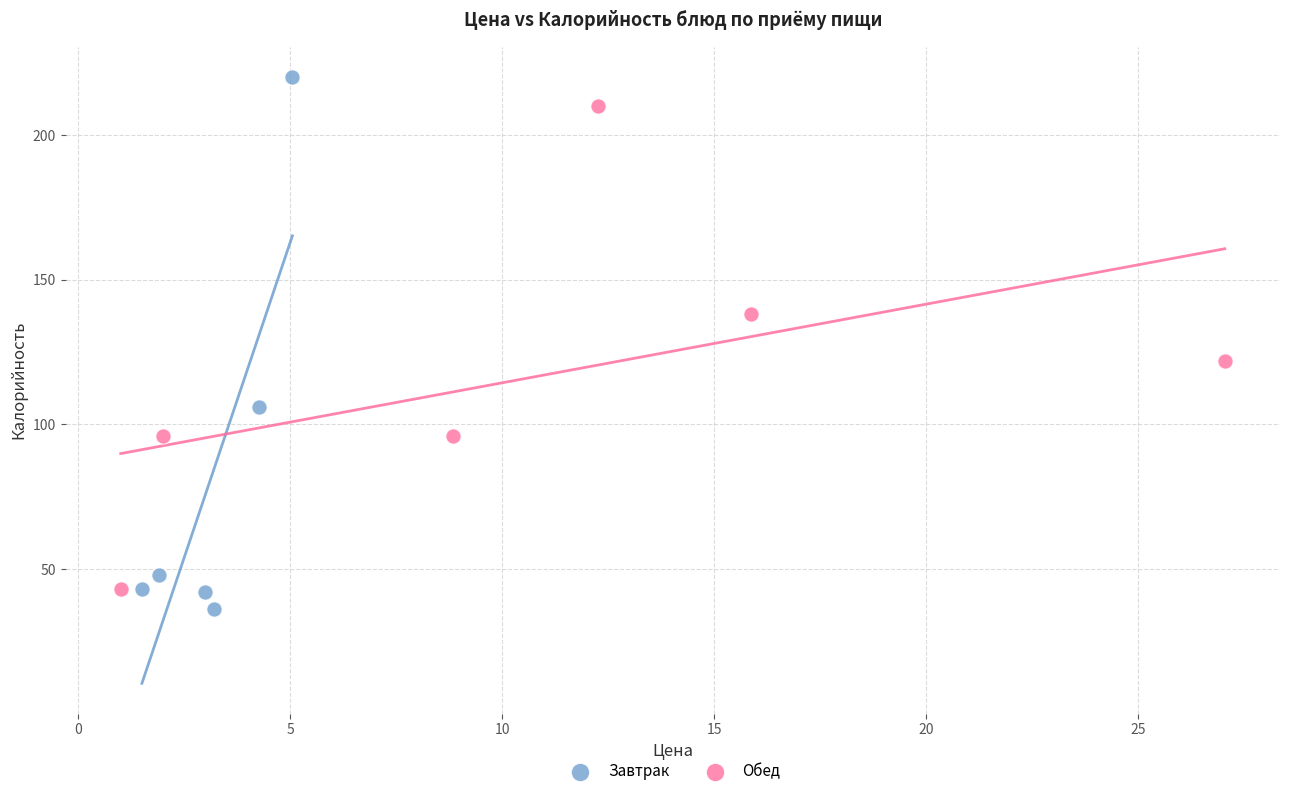

Which series contains the highest Y value?

Завтрак